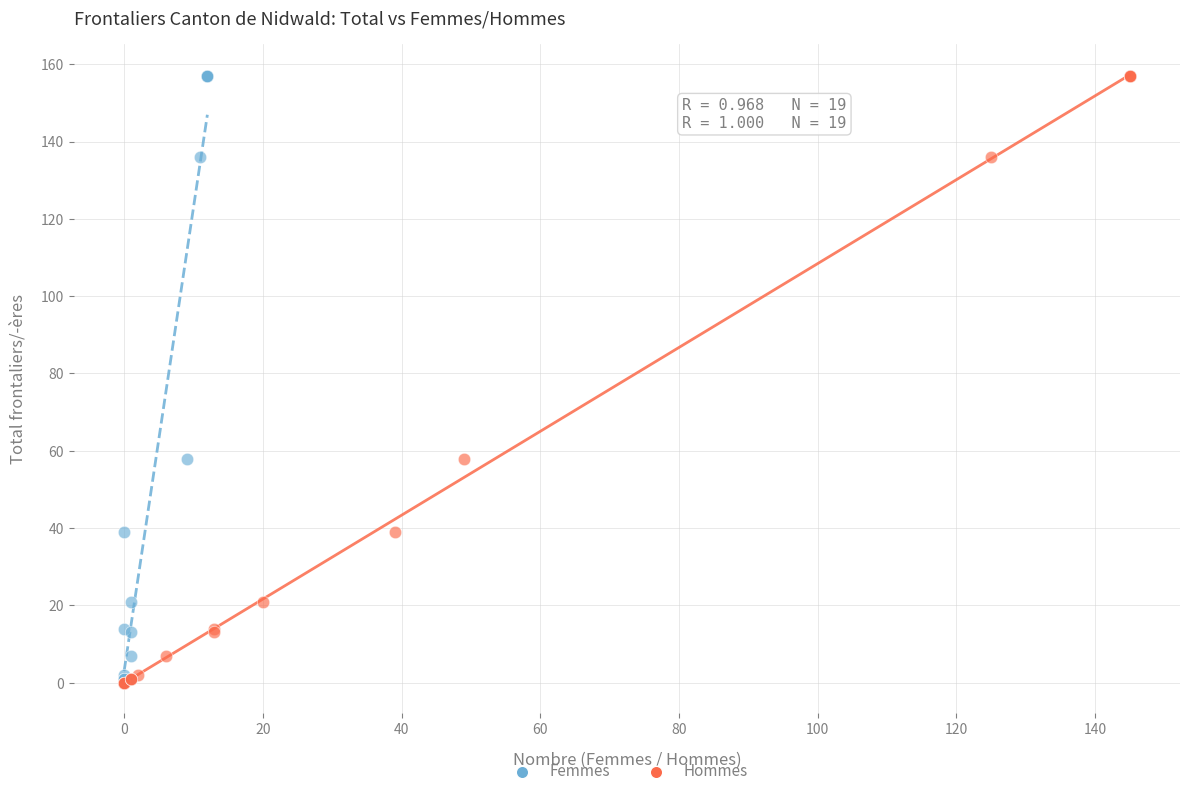

What are all the series names shown in the legend?

Femmes, Hommes